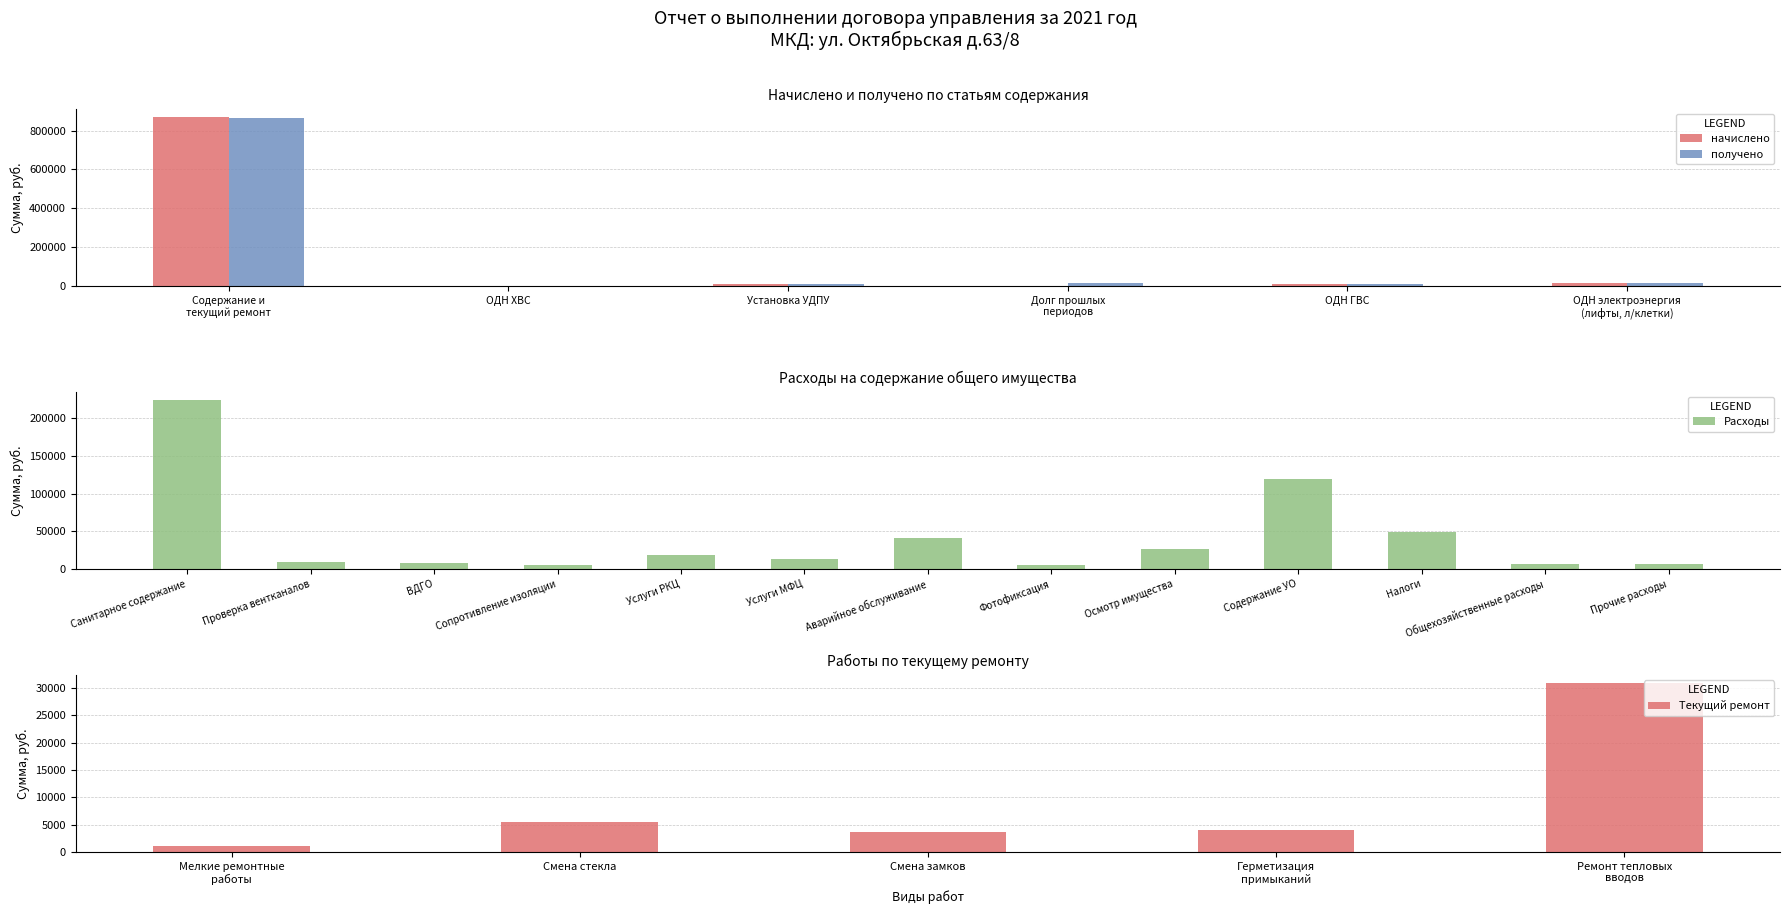

What is the maximum value for получено?

863151.6